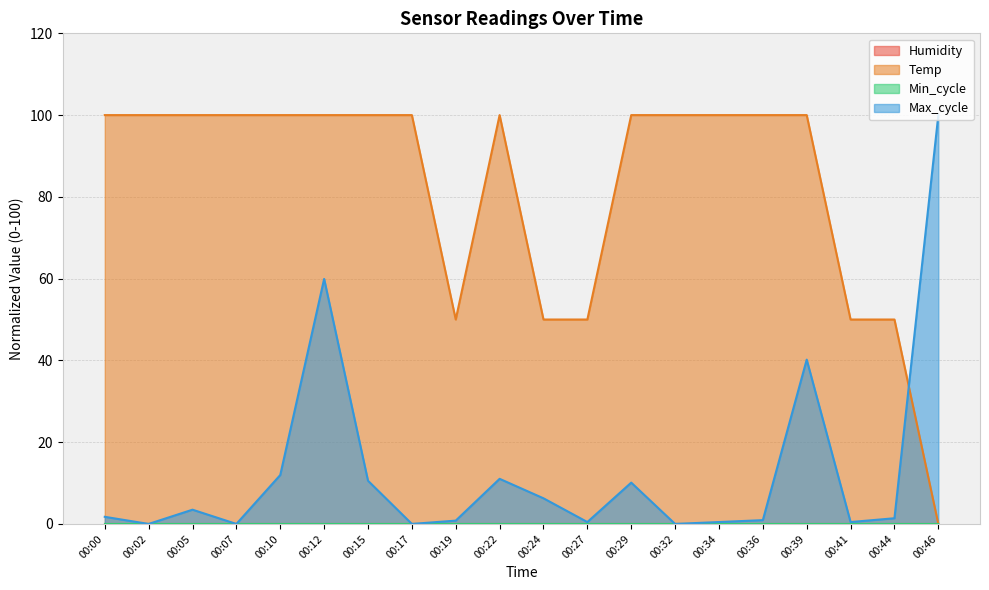

What is the highest value of the Temp series?

100.0